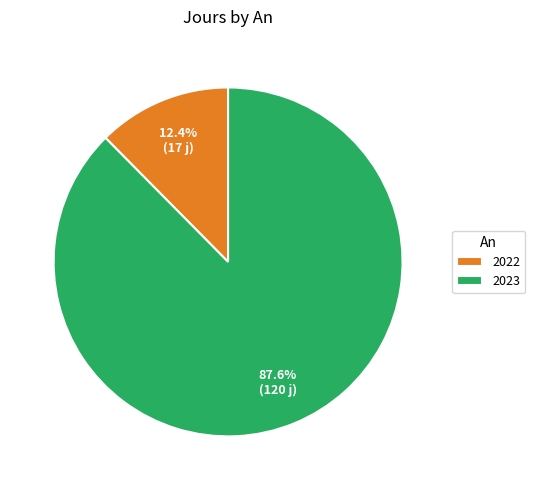

Which category accounts for the majority?

2023